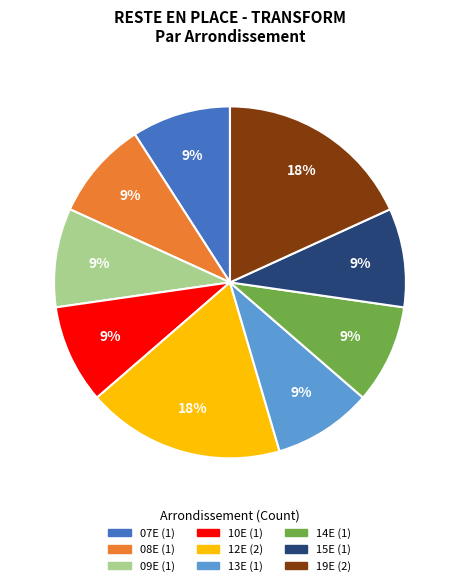

How many segments does this pie chart have?

9